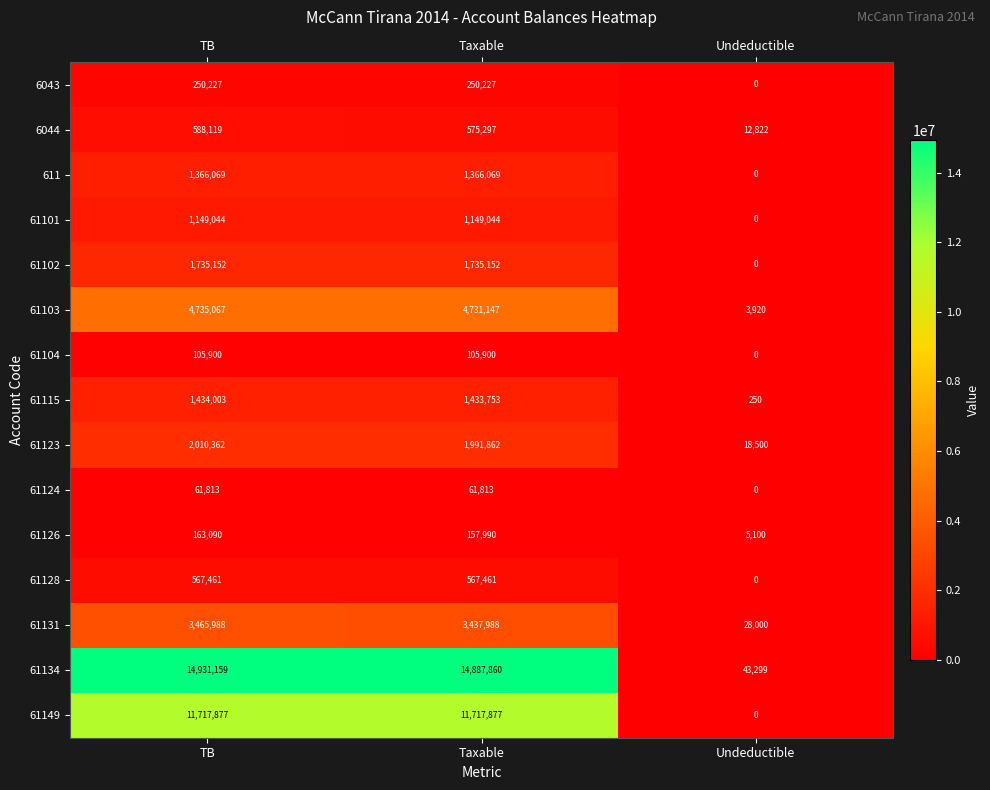

At which category is the sum across all series the highest?

TB